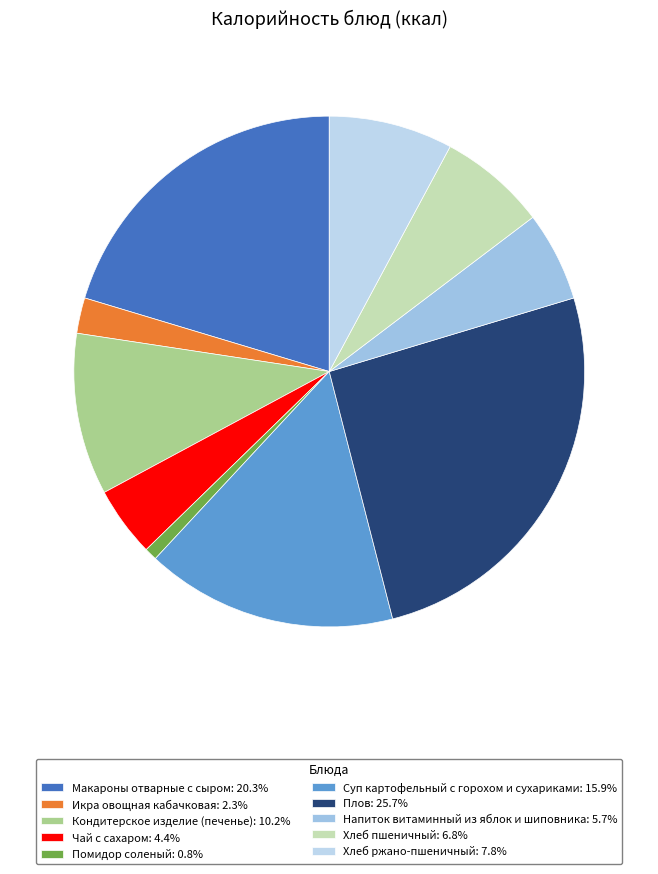

Is there a majority slice in this chart?

No